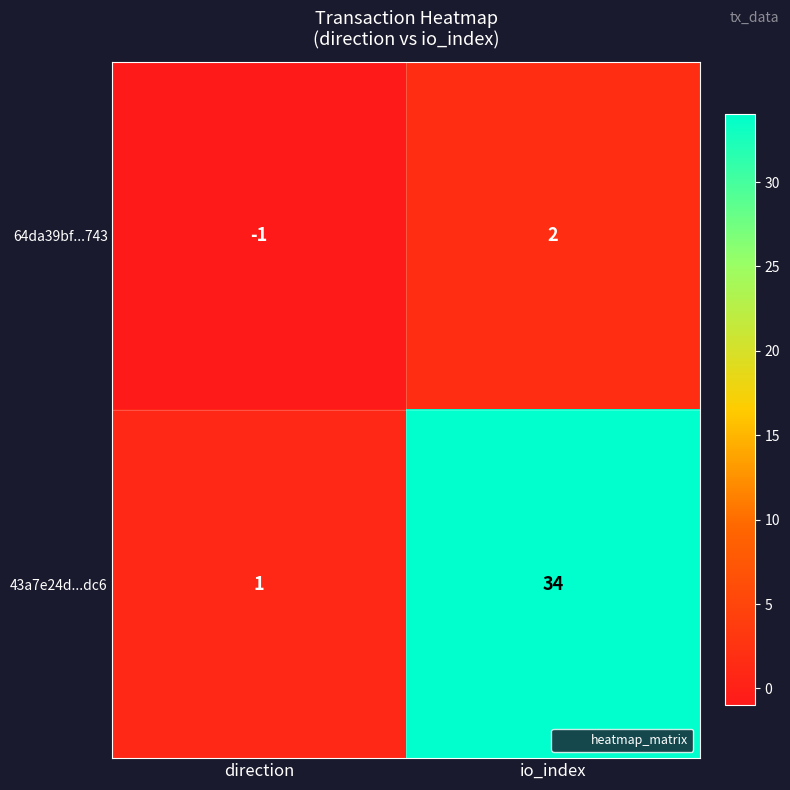

Which category has the highest value across all series?

io_index